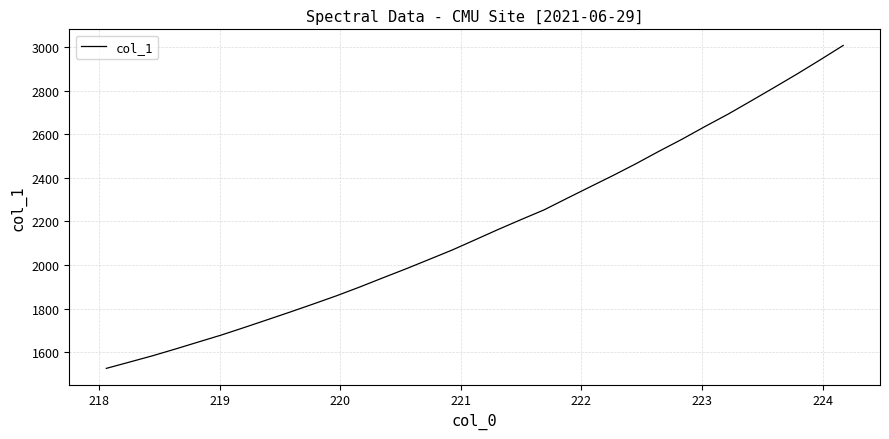

What is the maximum value shown in the chart?

3007.2